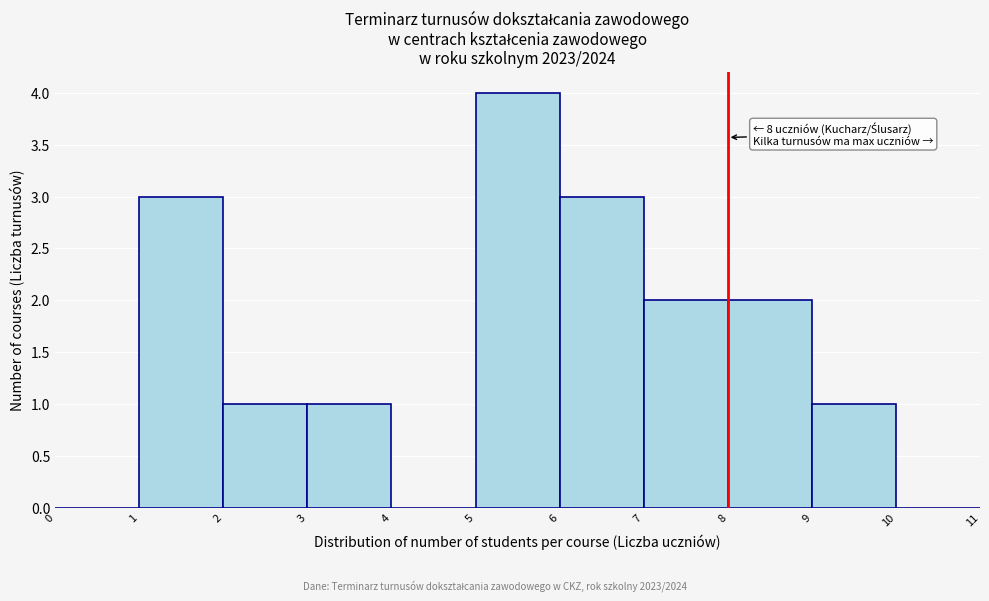

Which range on the x-axis has the tallest bar?

5 to 6